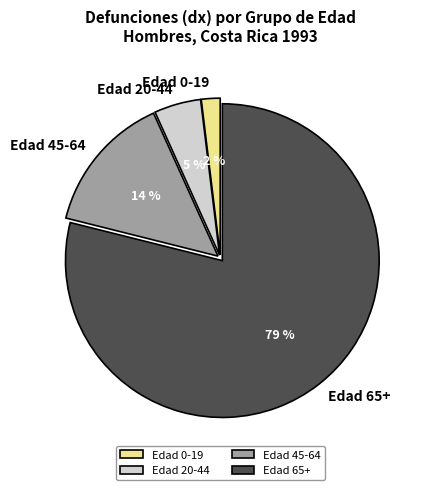

Does any single category account for the majority?

Yes